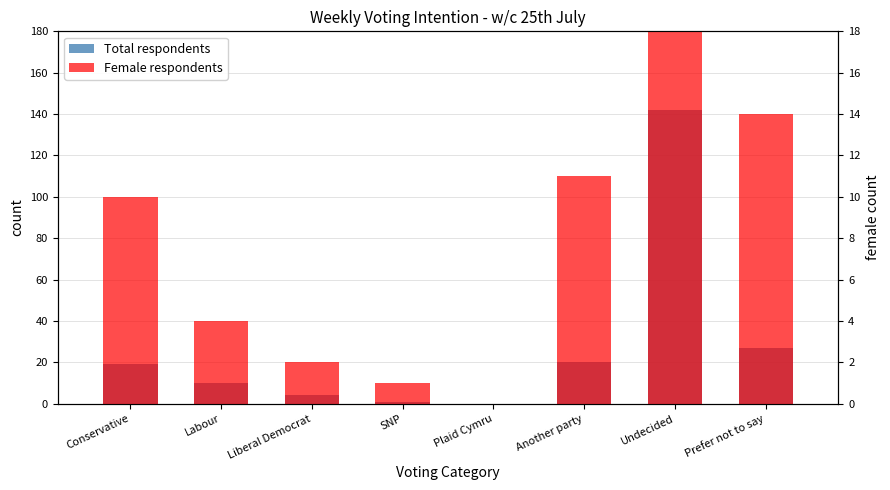

How many data points in Total respondents are above 19?

3